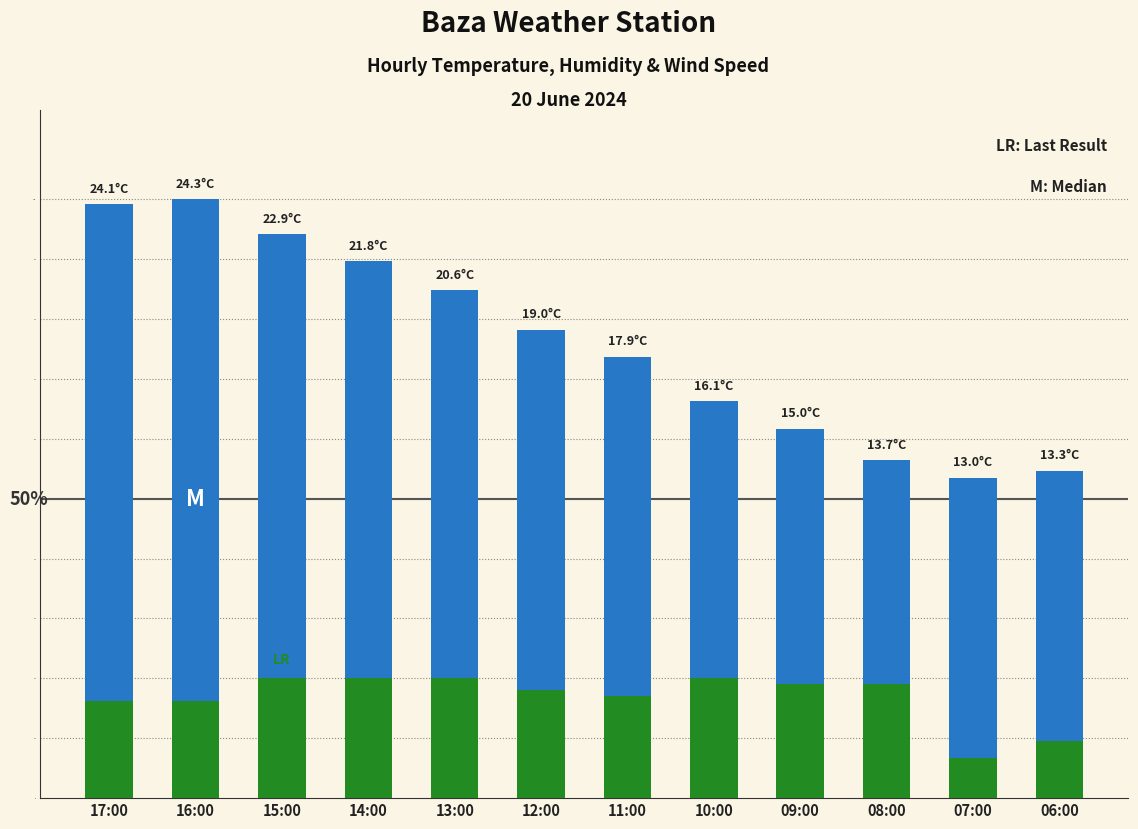

What is the smallest value displayed?

6.7